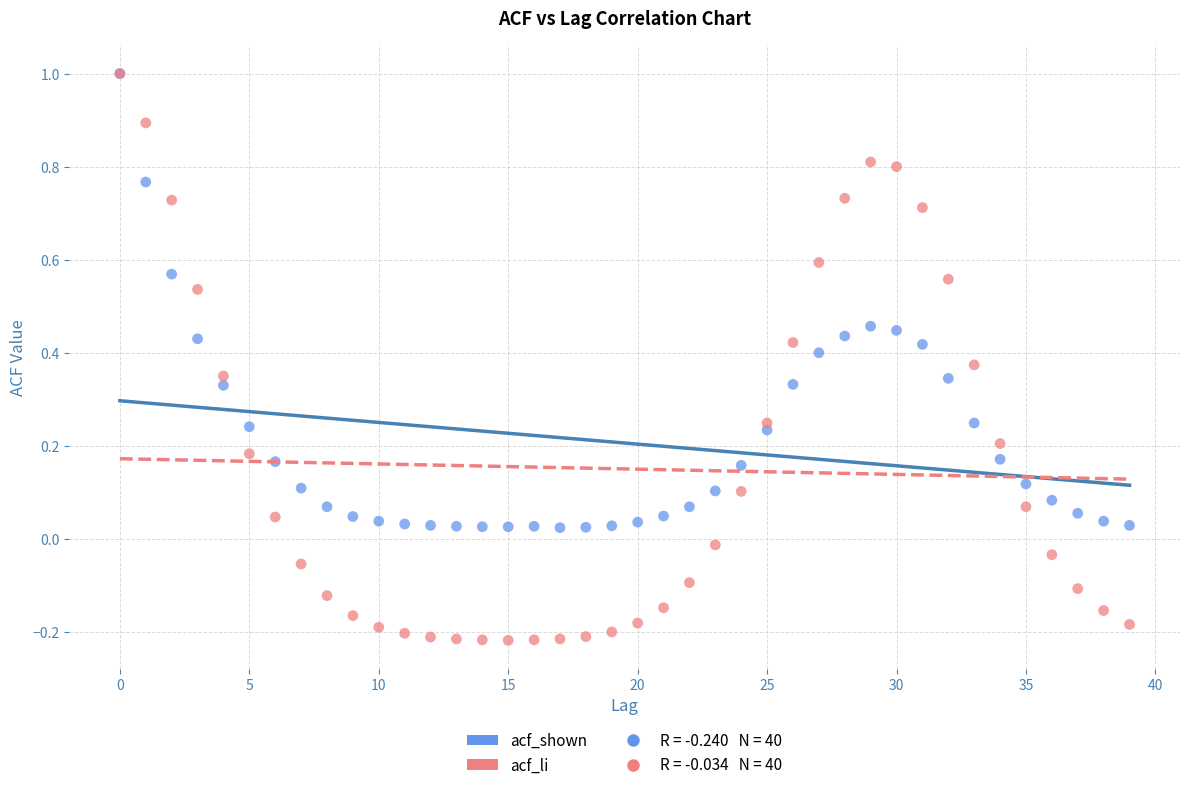

Which series has the largest Y range (max minus min)?

acf_li